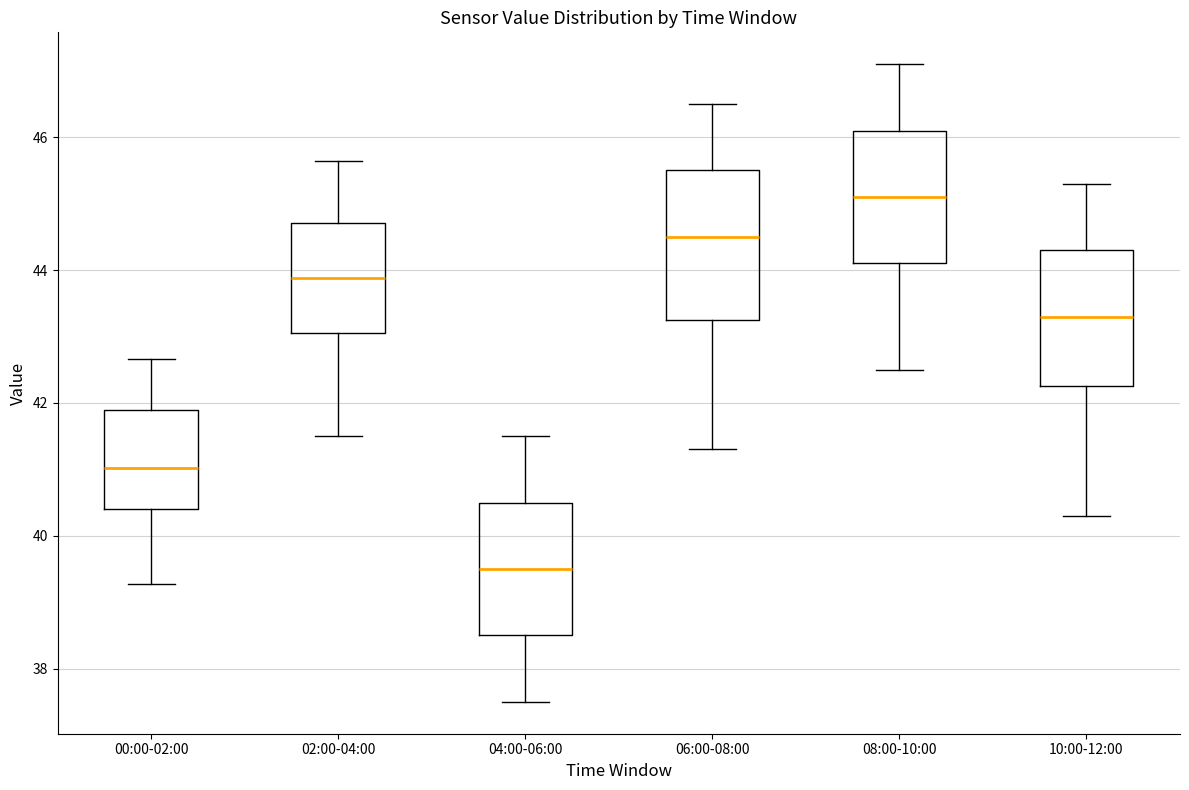

Which box has the highest median line?

08:00-10:00